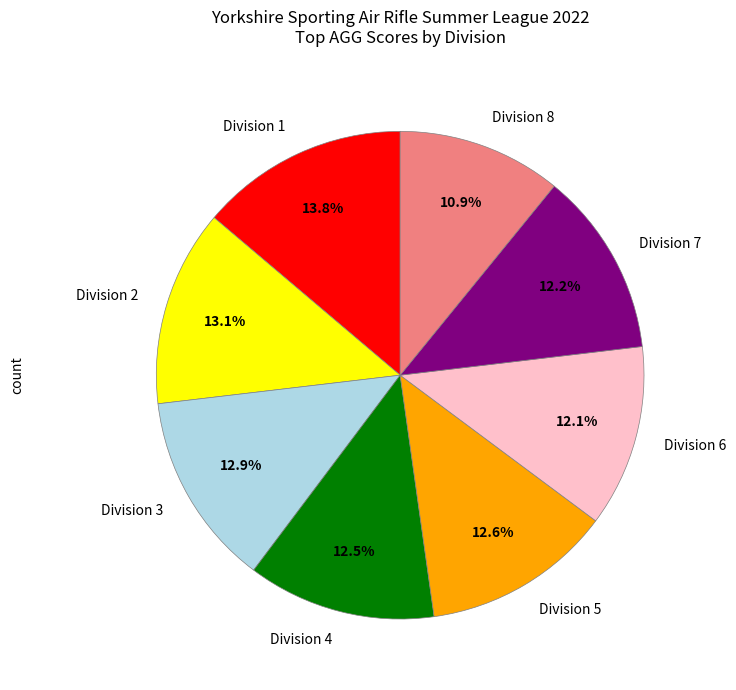

The Division 6 slice represents 12% of the pie. True or false?

True